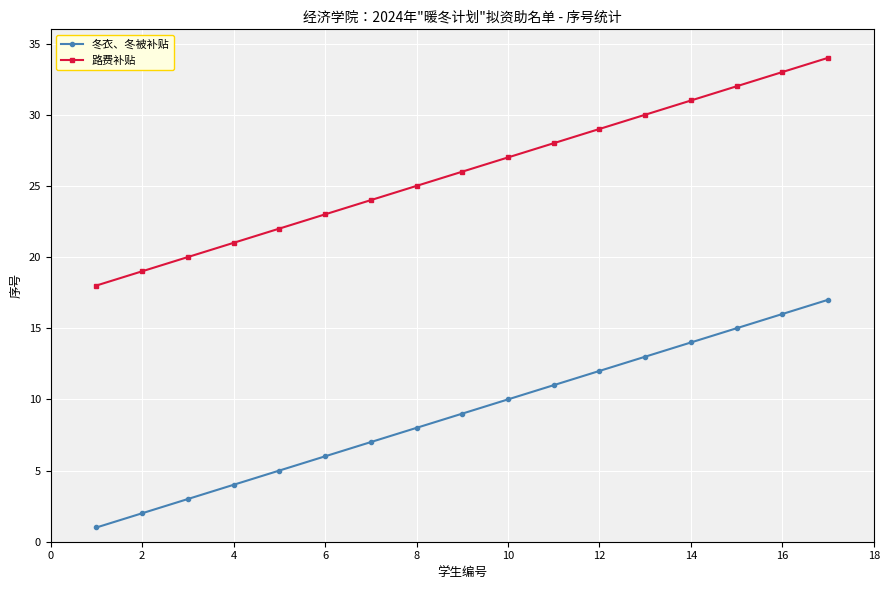

What is the difference between the maximum and second lowest values in the 冬衣、冬被补贴 series?

15